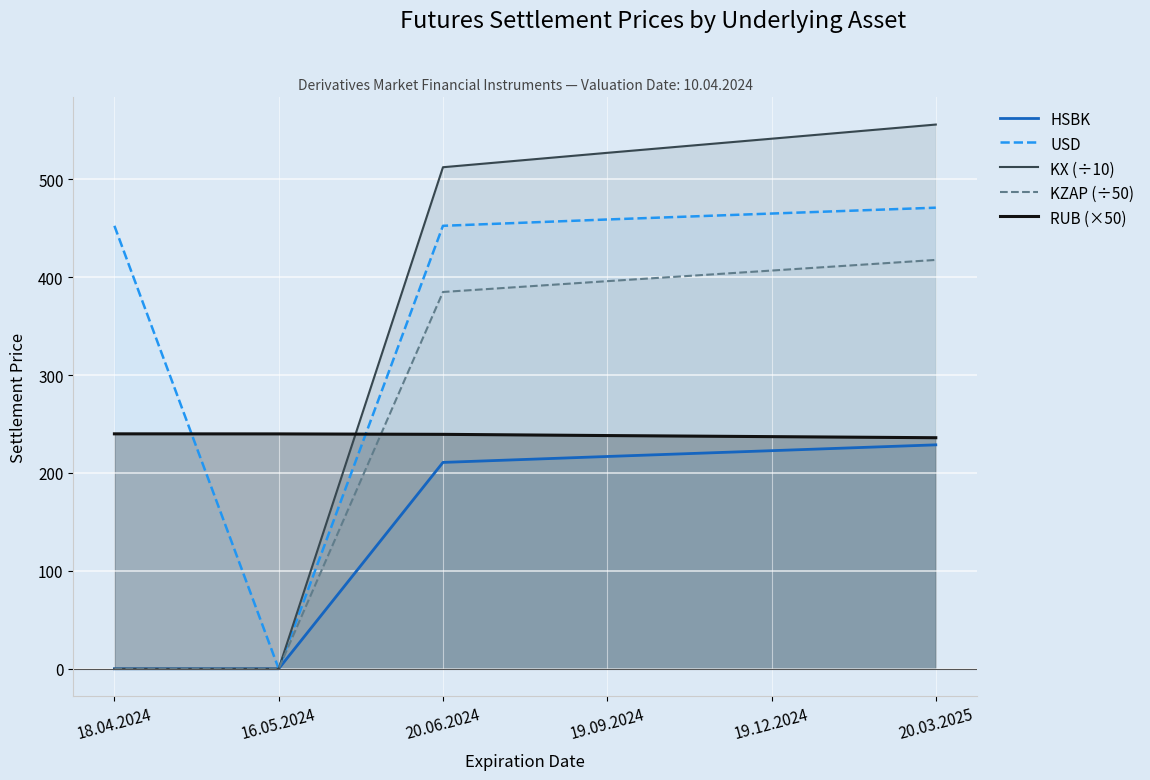

At 16.05.2024, list the series in order from largest to smallest.

RUB (×50), HSBK, USD, KX (÷10), KZAP (÷50)